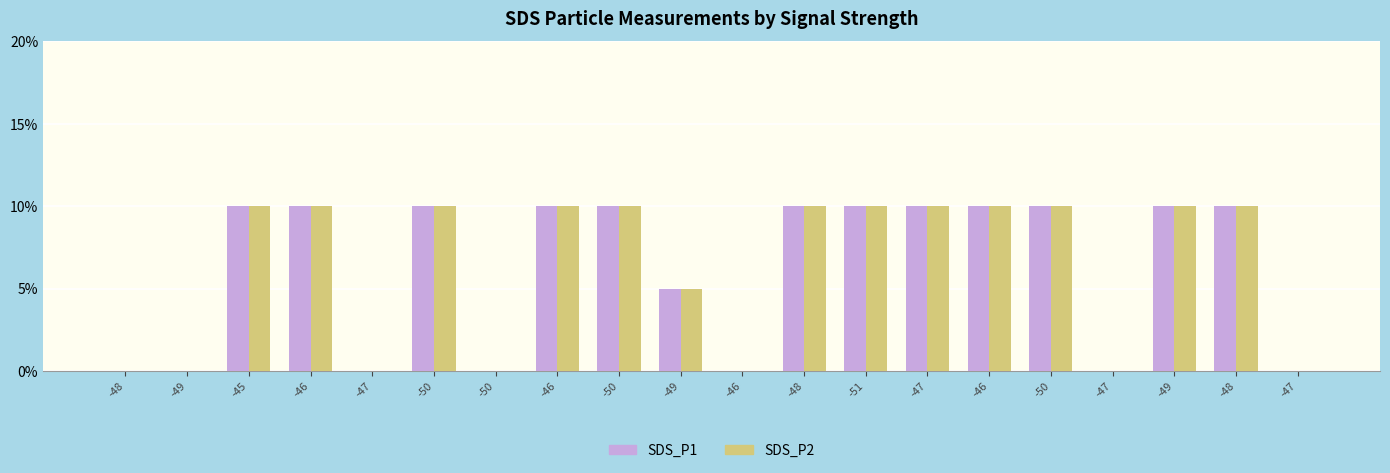

What is the total value across all series at -50?

0.2